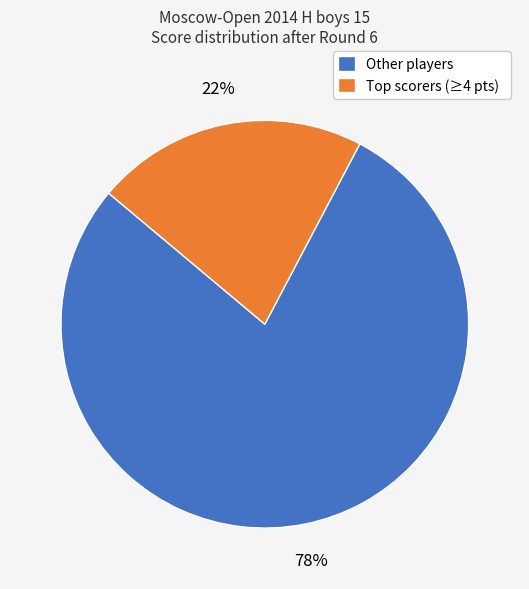

Which slice represents more than half of the pie?

Other players